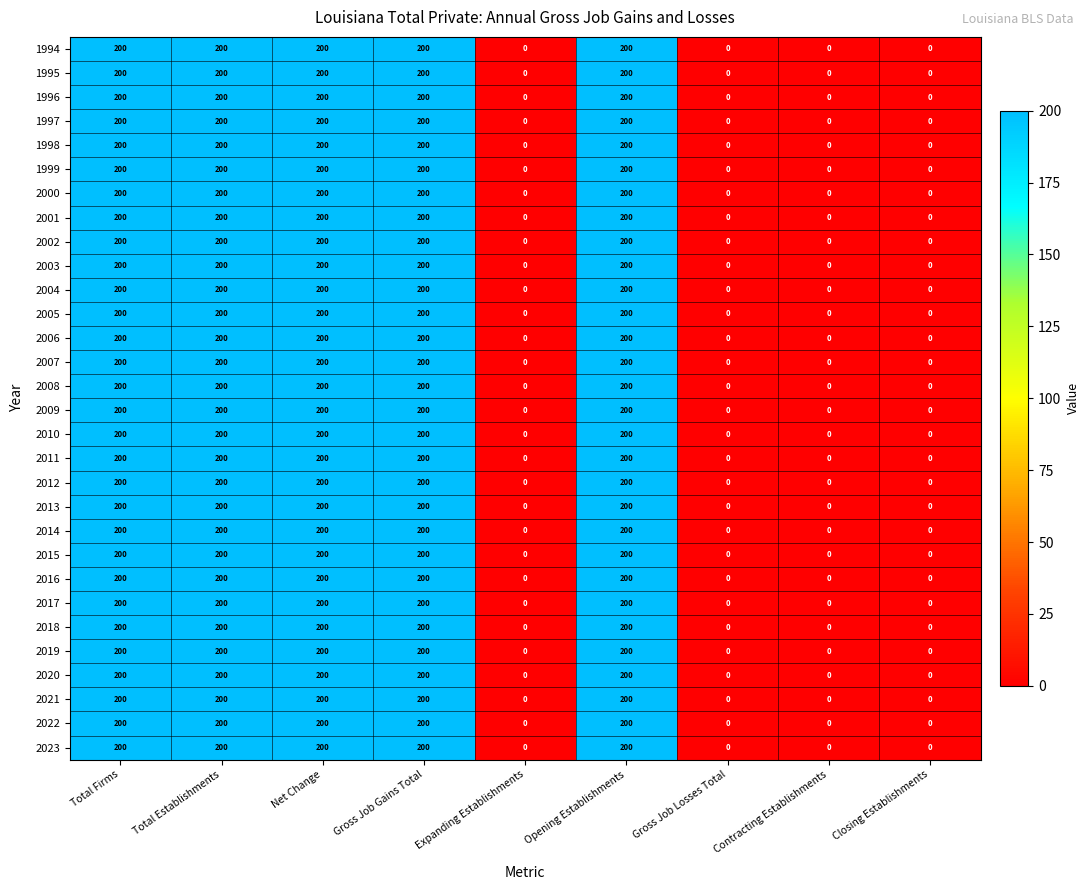

What is the difference between the 2003 values at Closing Establishments and Gross Job Gains Total?

200